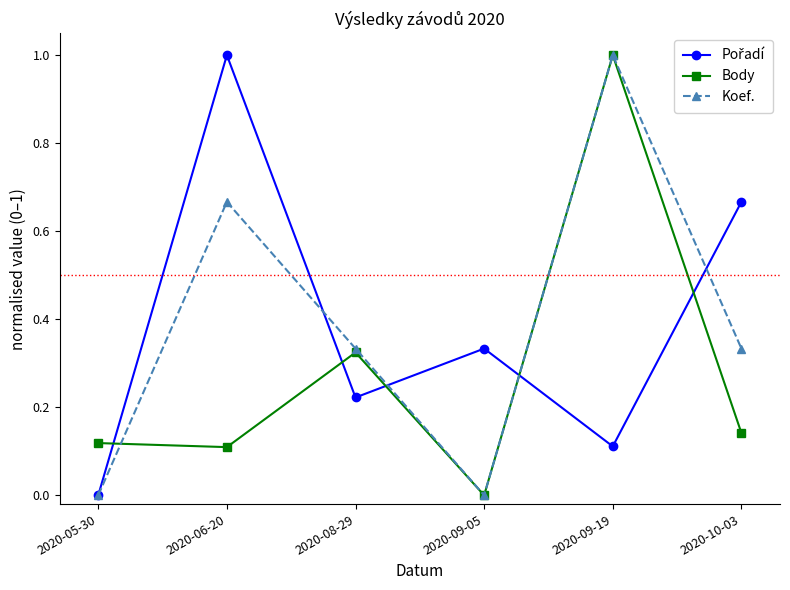

True or false: Body has more than 2 points higher than both neighbors.

False